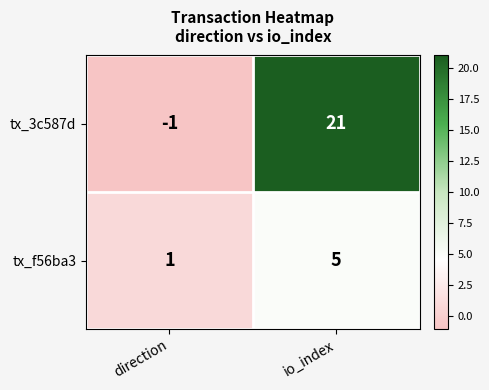

Rank the series by their average value, from lowest to highest.

tx_f56ba3, tx_3c587d